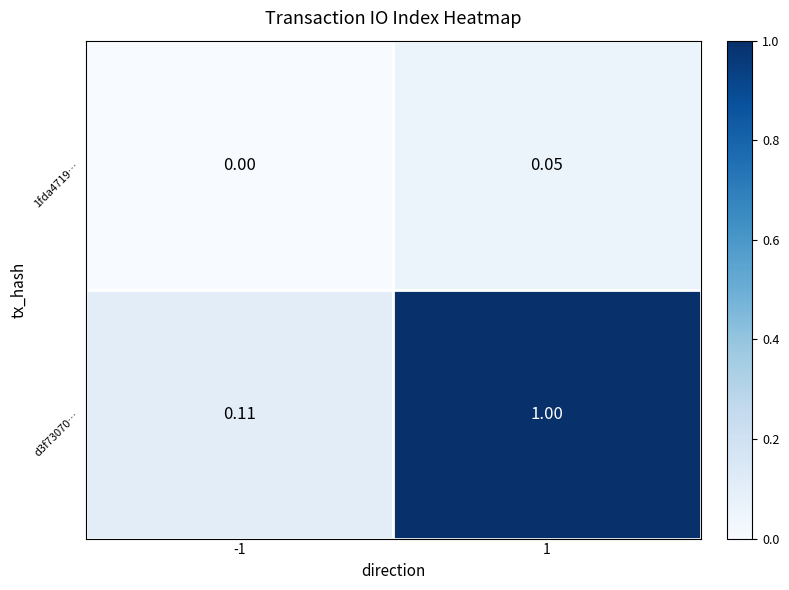

Rank the series by their maximum value, from lowest to highest.

1fda4719…, d3f73070…